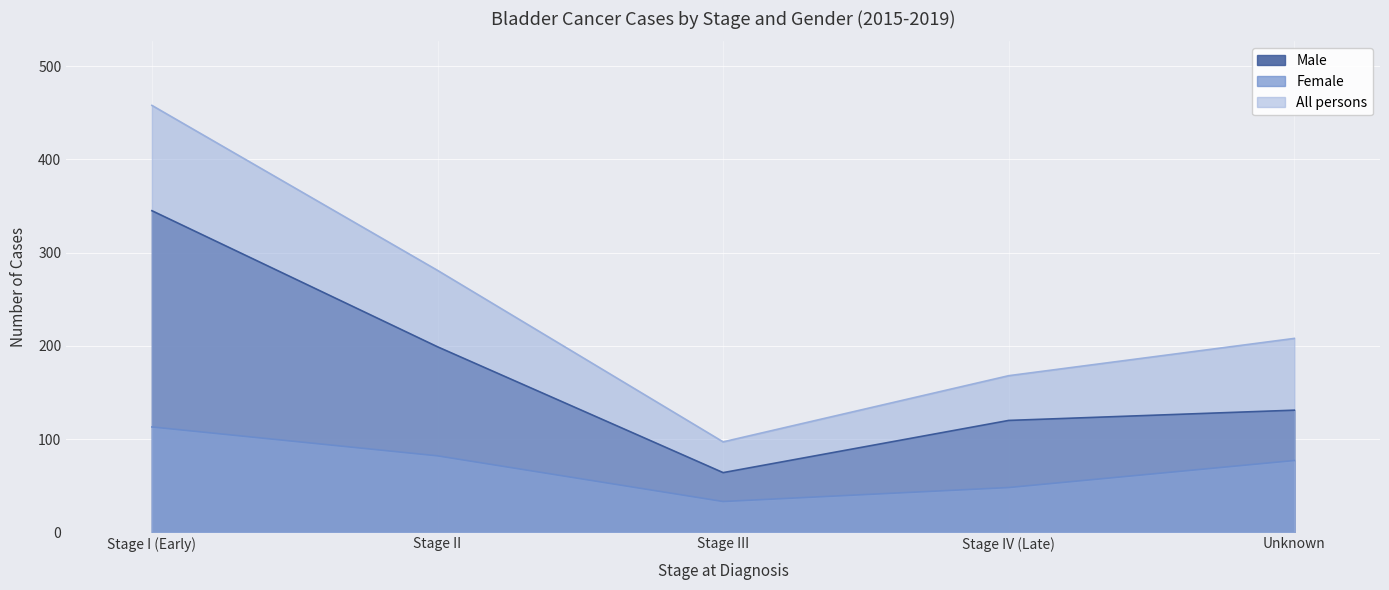

Reading right to left, extract all data points from this chart.

Male: Unknown=131	Stage IV (Late)=120	Stage III=64	Stage II=199	Stage I (Early)=345
Female: Unknown=77	Stage IV (Late)=48	Stage III=33	Stage II=82	Stage I (Early)=113
All persons: Unknown=208	Stage IV (Late)=168	Stage III=97	Stage II=281	Stage I (Early)=458